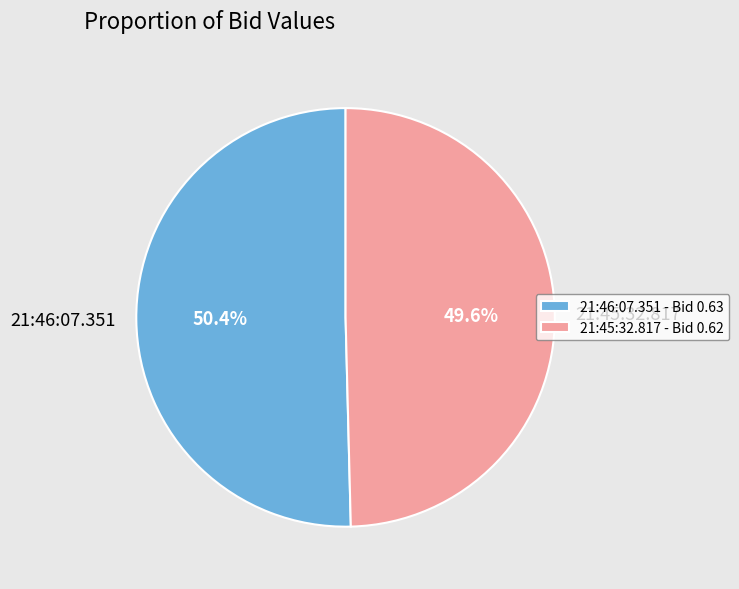

What is the majority slice?

21:46:07.351